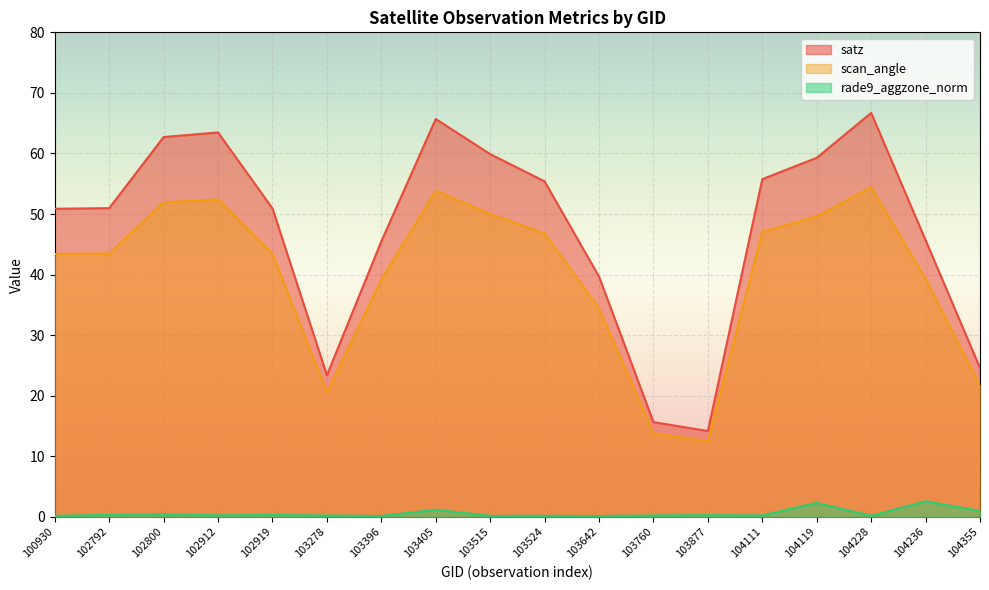

What is the difference between the maximum and minimum values in the satz series?

52.5